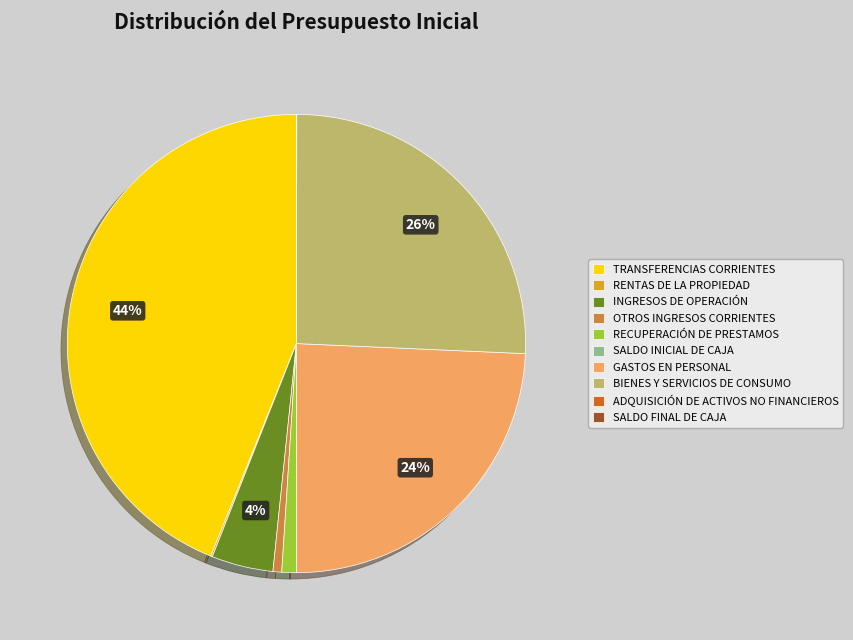

To the nearest percent, what is the average slice percentage?

10%